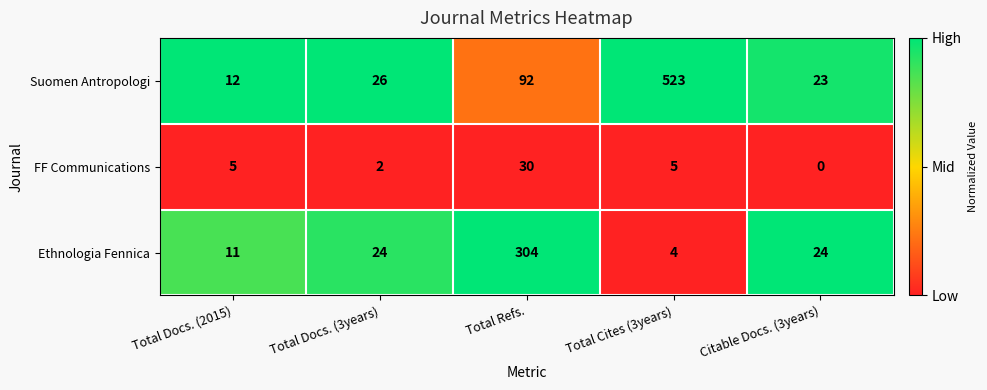

At which category is the sum across all series the highest?

Total Cites (3years)